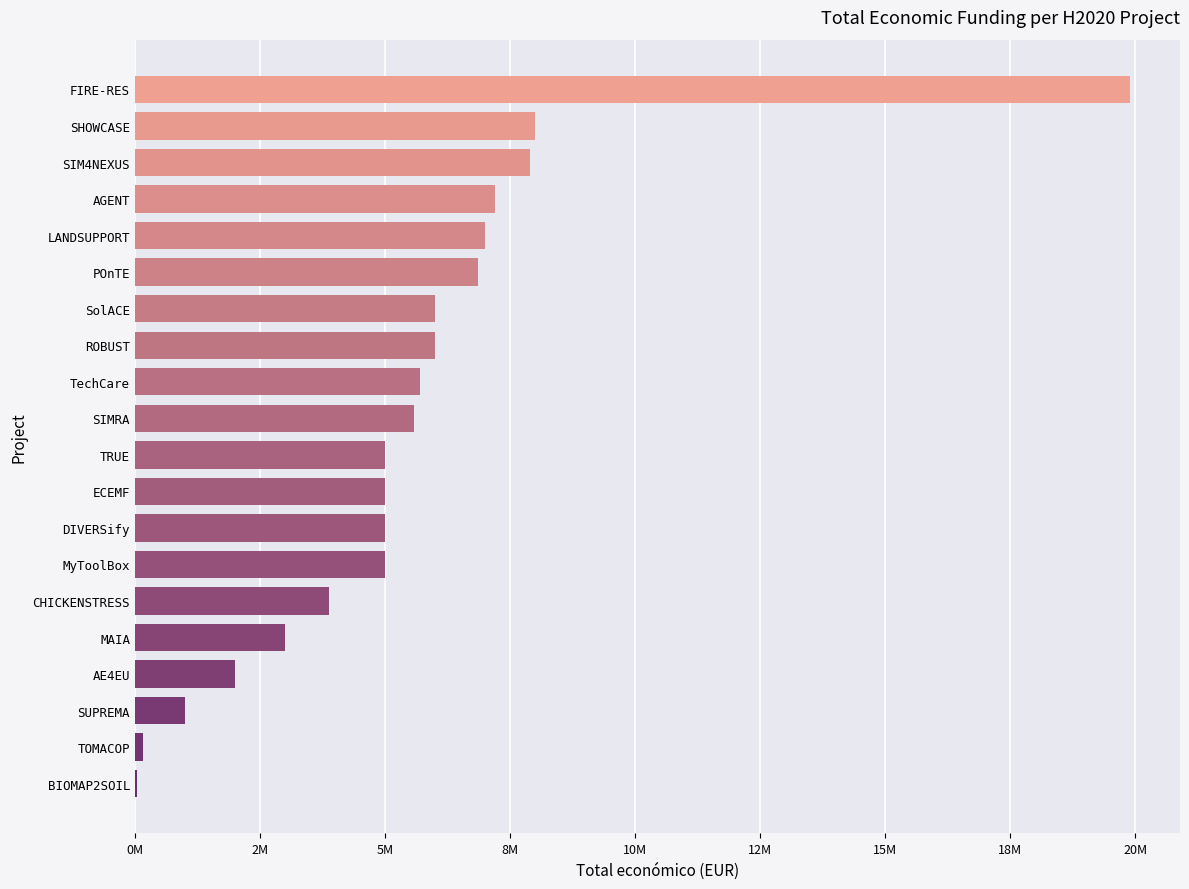

Where does the data first go above 5575828?

TechCare